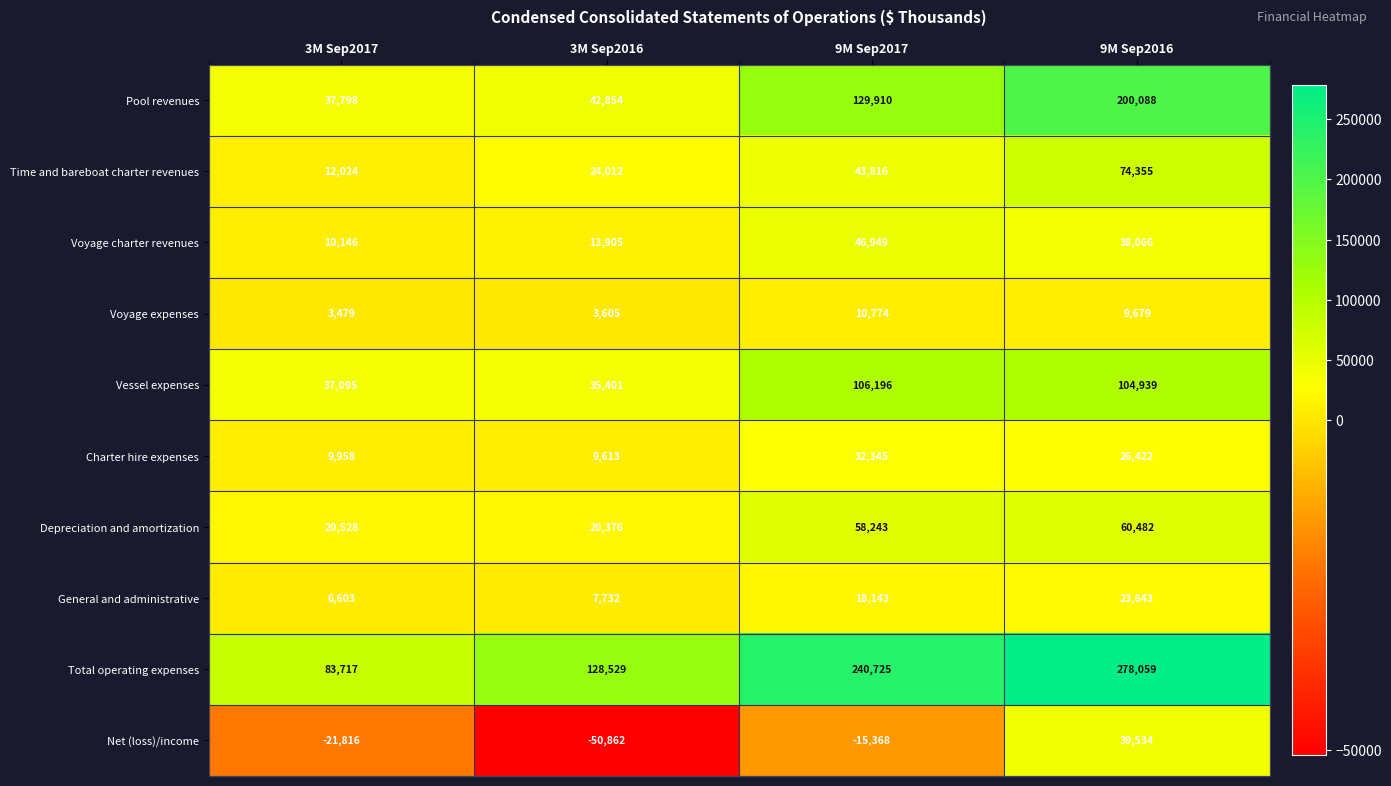

Rank the series by their maximum value, from highest to lowest.

Total operating expenses, Pool revenues, Vessel expenses, Time and bareboat charter revenues, Depreciation and amortization, Voyage charter revenues, Net (loss)/income, Charter hire expenses, General and administrative, Voyage expenses